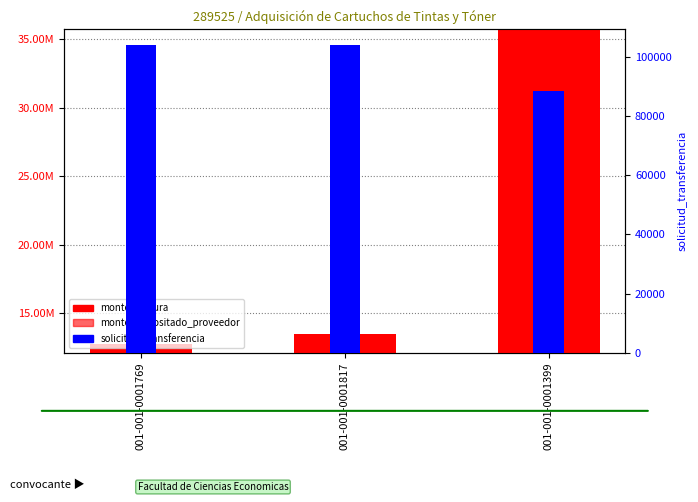

What is the label of the 3rd bar from the left?

001-001-0001399